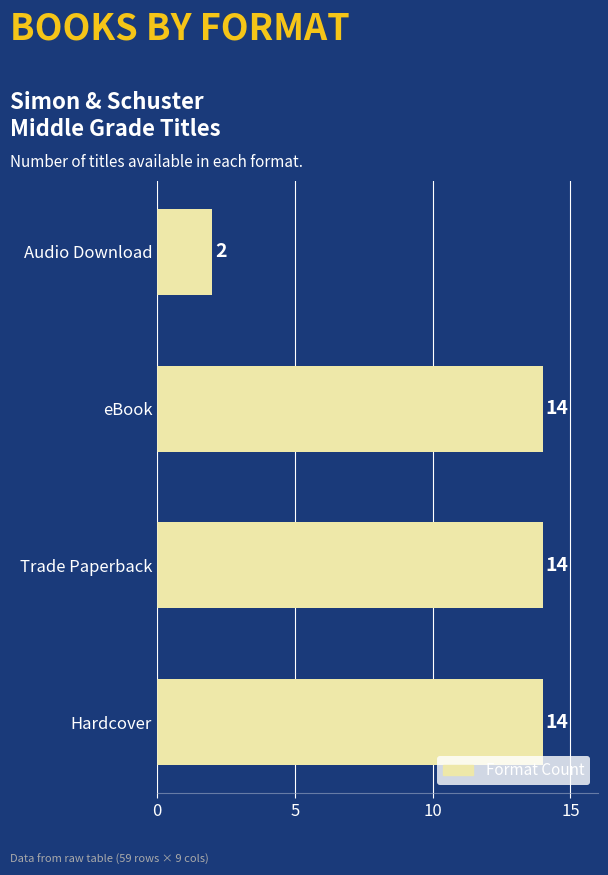

What is the sum of all values?

44